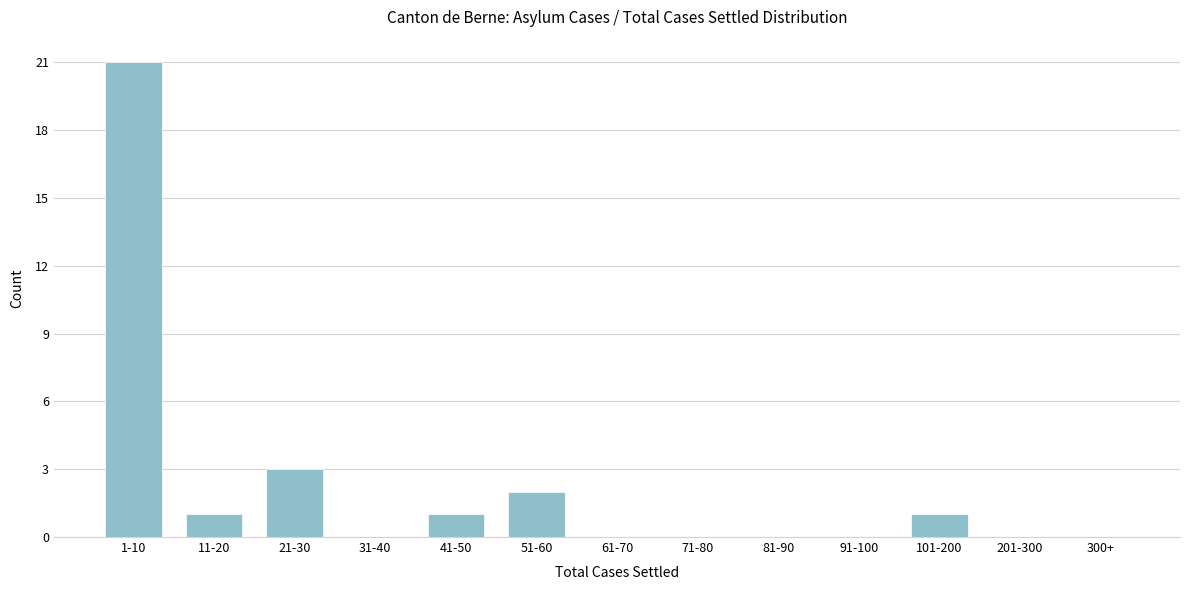

Reading left to right, extract all data points from this chart.

1-10=21	11-20=1	21-30=3	31-40=0	41-50=1	51-60=2	61-70=0	71-80=0	81-90=0	91-100=0	101-200=1	201-300=0	300+=0